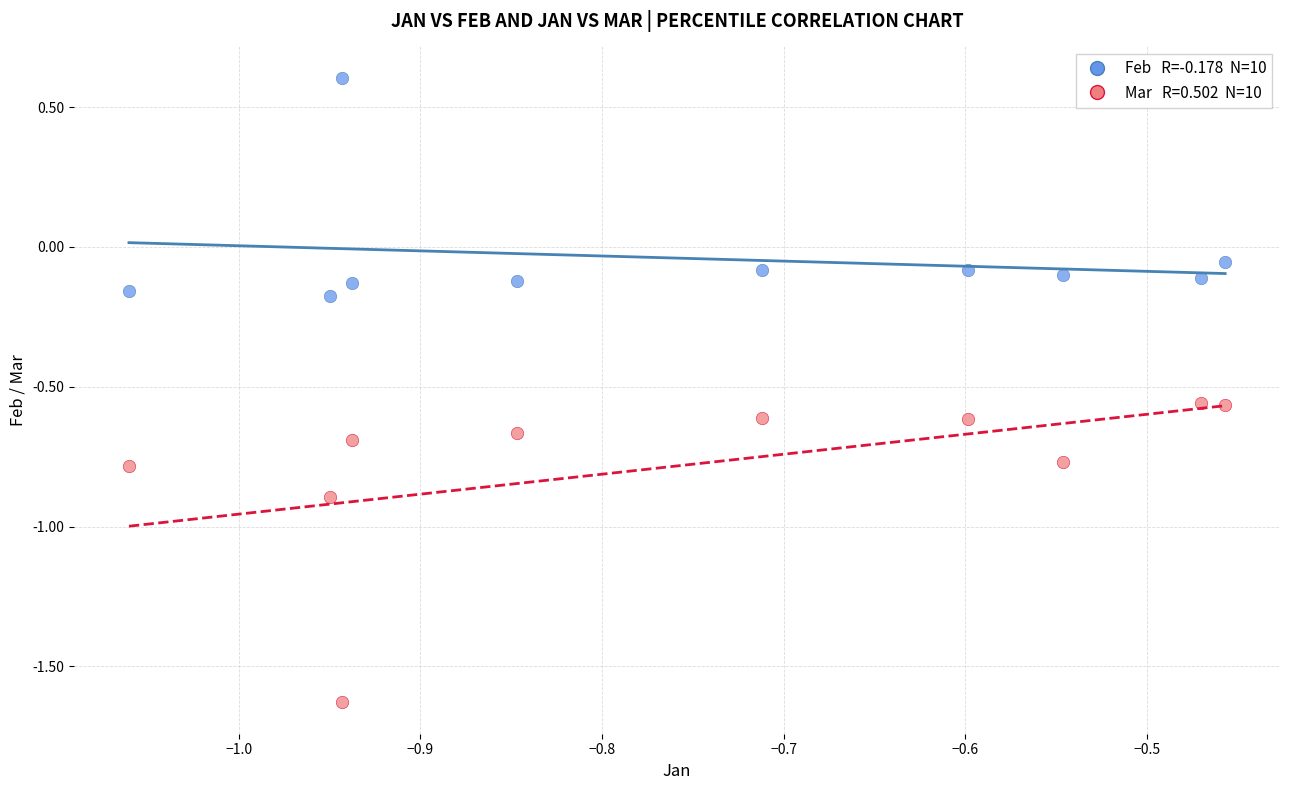

Across all data points, what is the range of Y values (max minus min)?

2.2